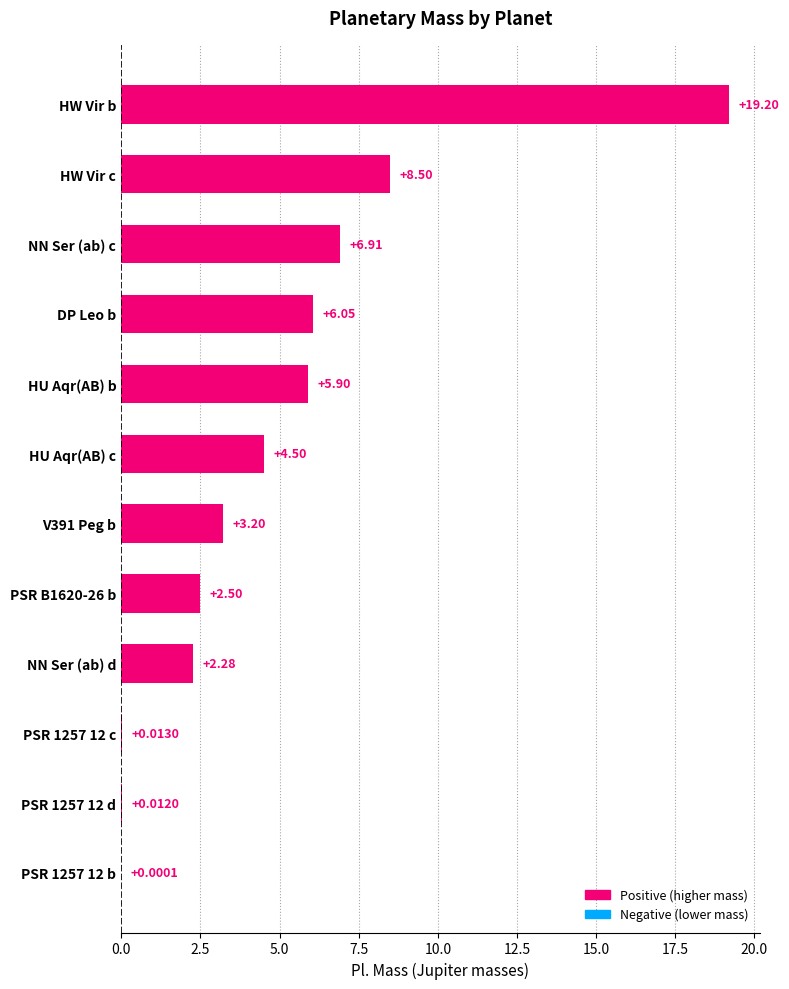

What is the change in value from NN Ser (ab) d to HW Vir b?

+16.9